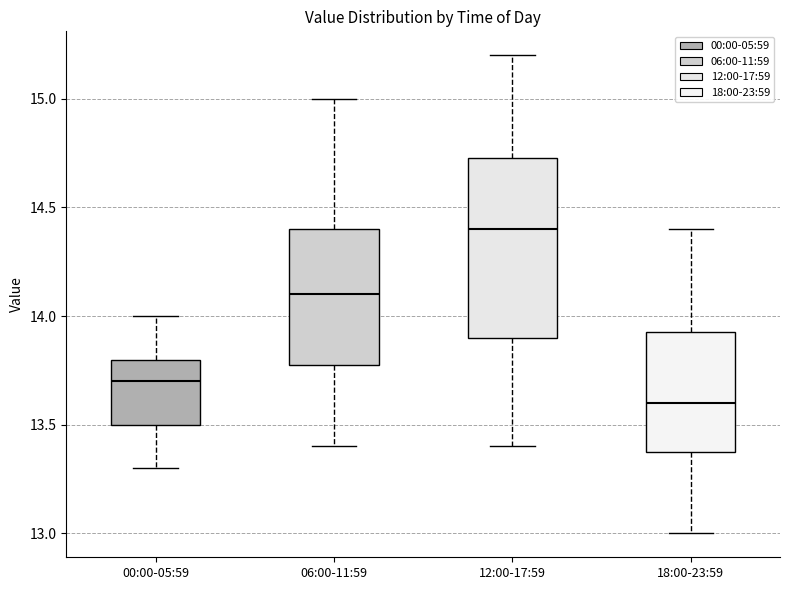

Comparing the boxes themselves (not the whiskers), which one is the tallest?

12:00-17:59